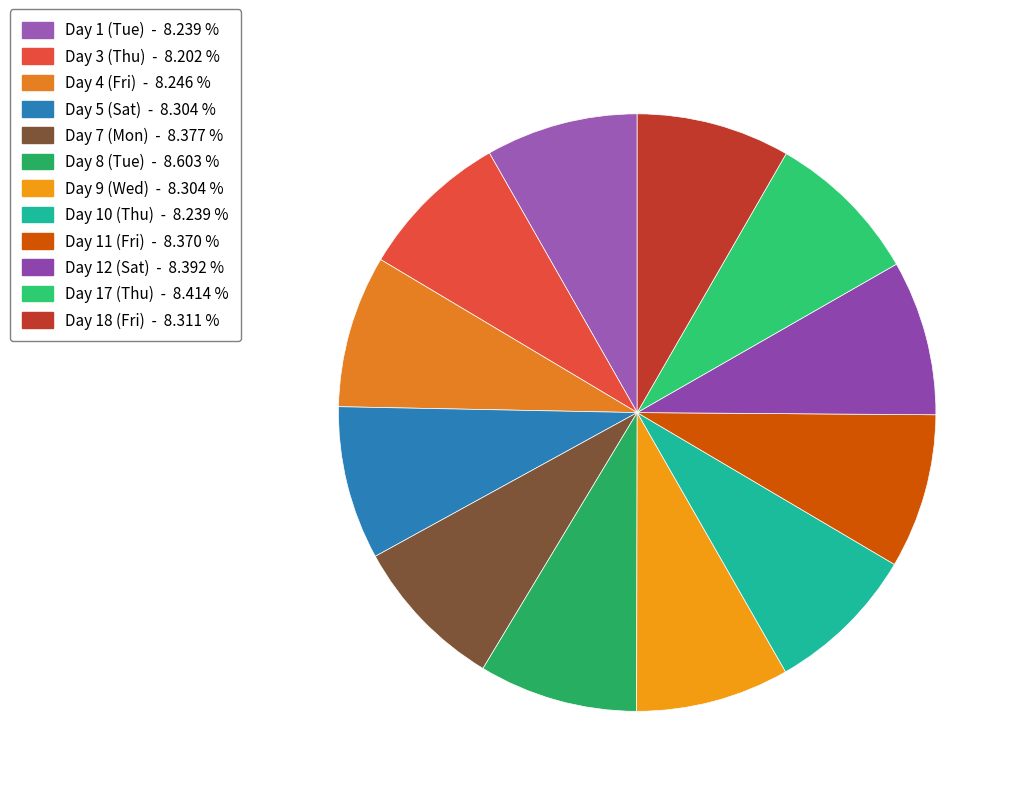

How many slices are in this pie chart?

12